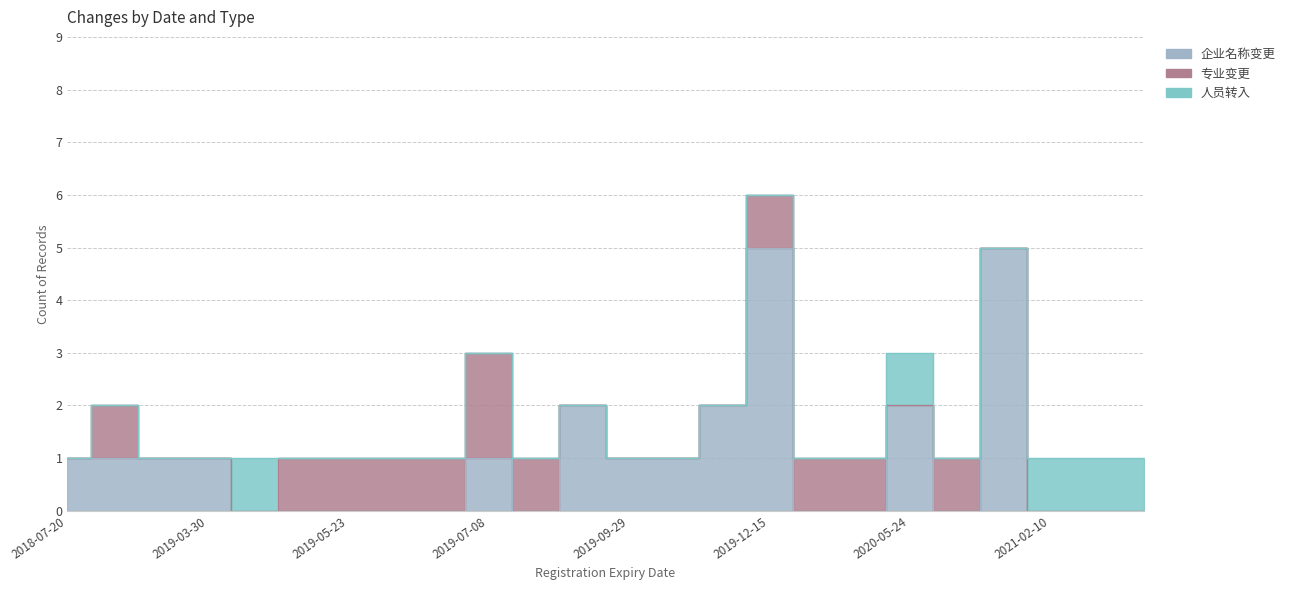

How many categories are shown in the chart?

24